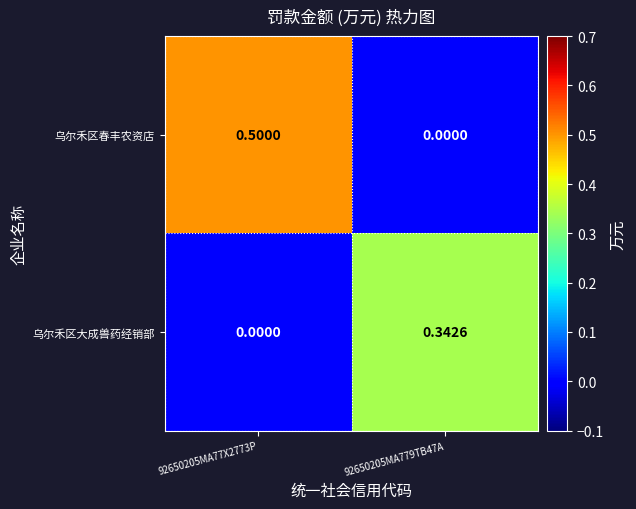

Count the number of categories in the chart.

2